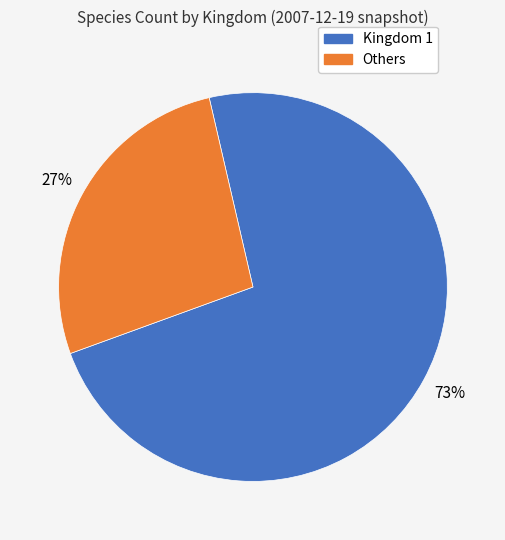

Is there a majority slice in this chart?

Yes